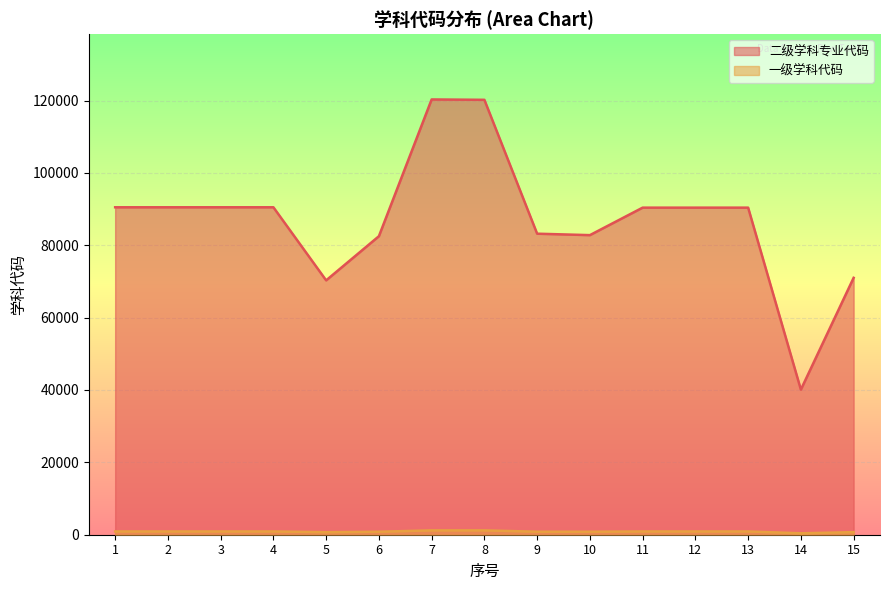

Does the chart display data point markers on the line(s)?

No